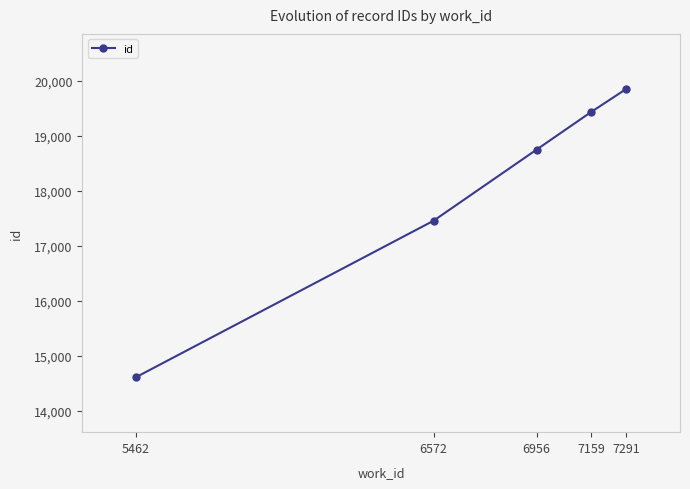

What is the ratio of the value at 7291 to the value at 7159?

1.0